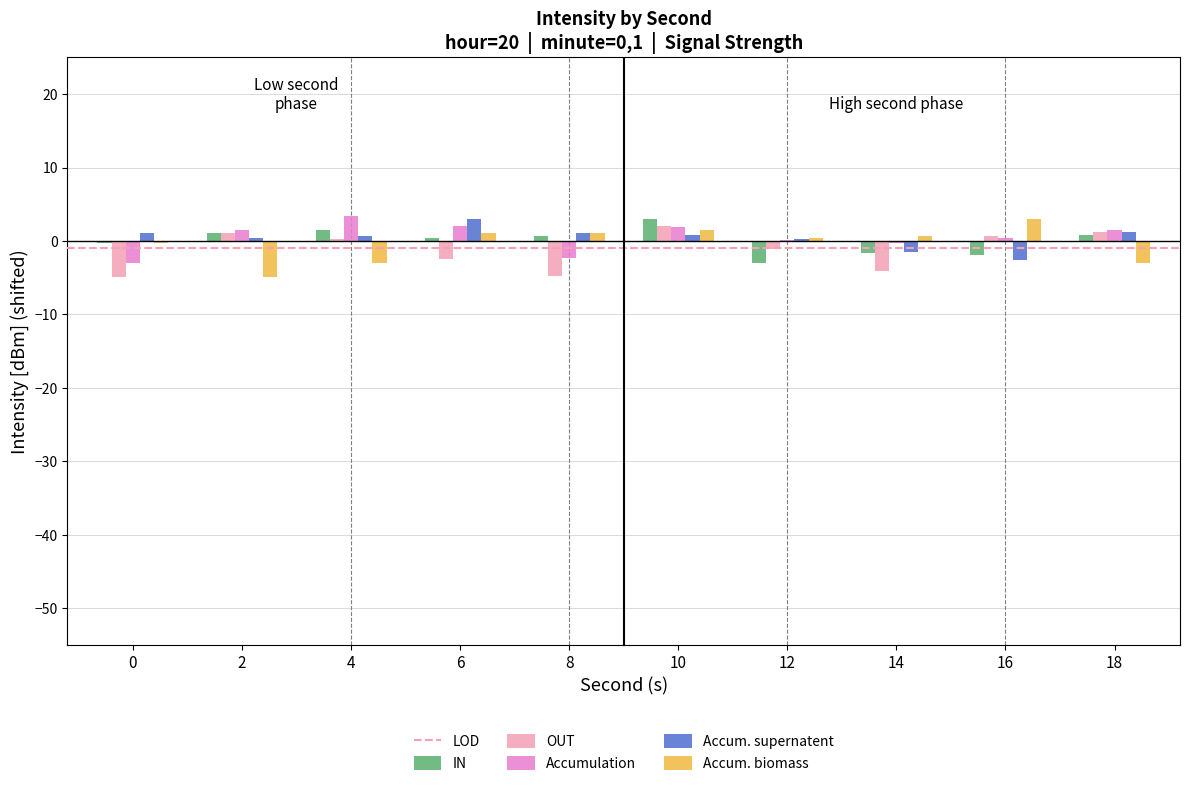

What is the difference between the OUT values at 4 and 16?

0.4